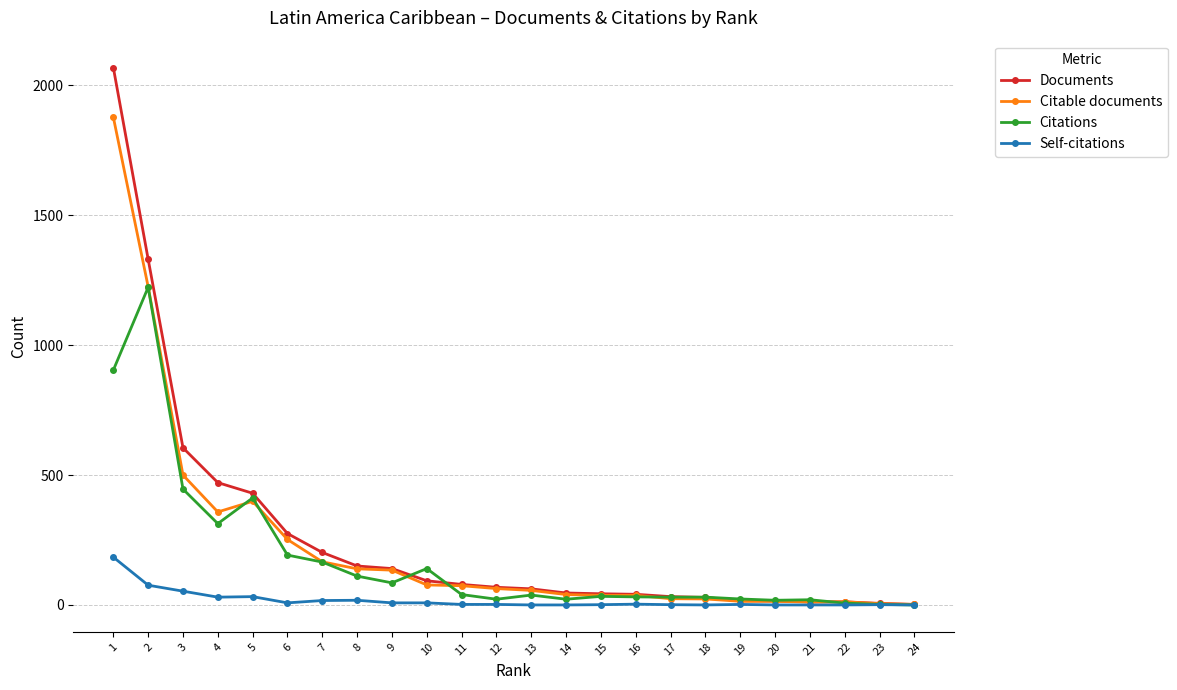

At which category is the sum across all series the highest?

1